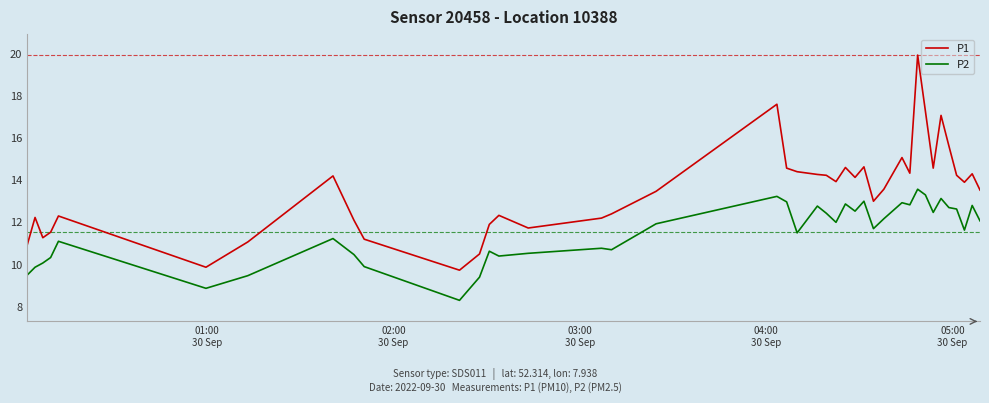

What is the minimum value shown in the chart?

8.3